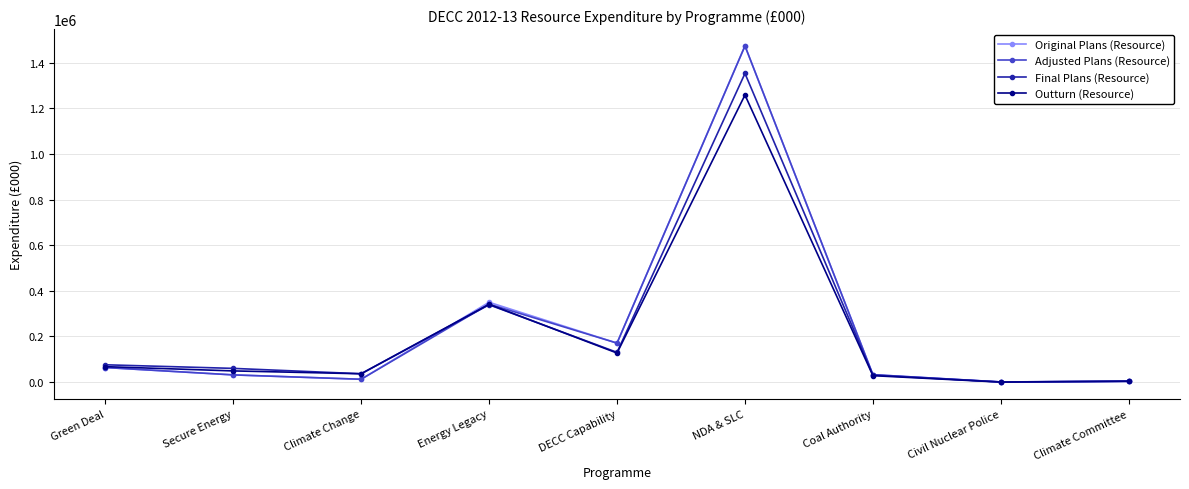

Which category has the highest value in the Adjusted Plans (Resource) series?

NDA & SLC